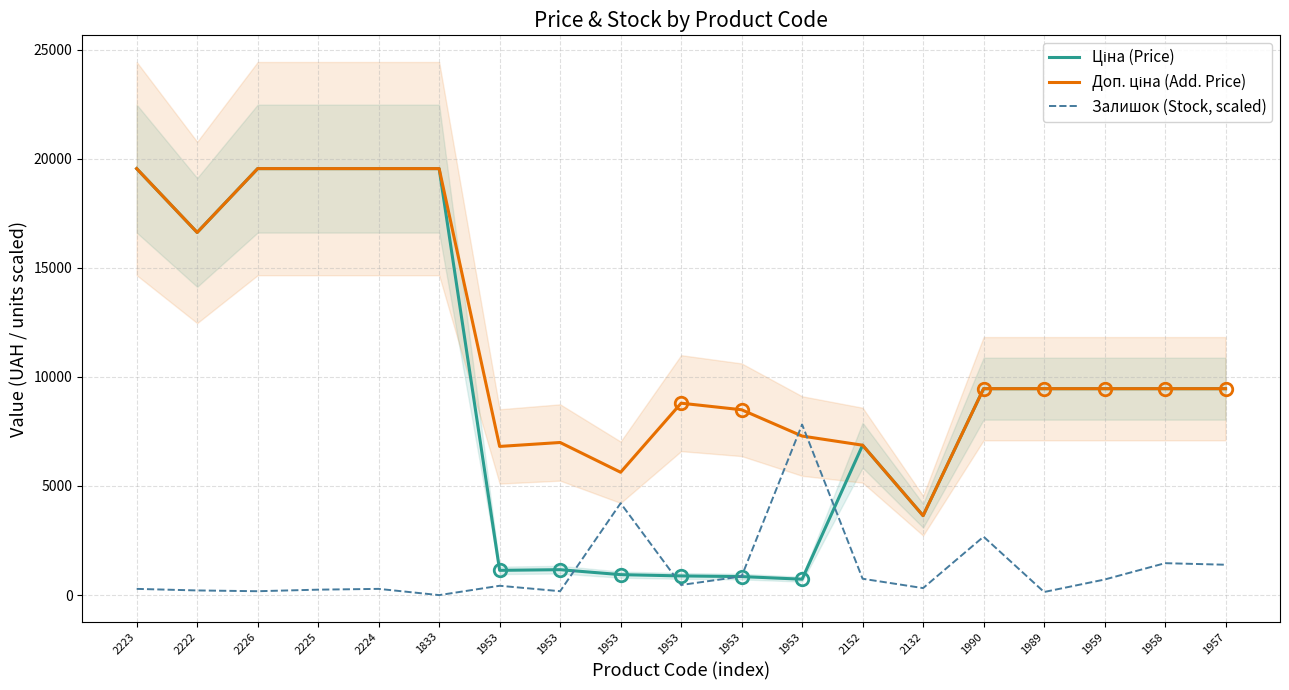

True or false: Доп. ціна (Add. Price) has more than 2 points higher than both neighbors.

False